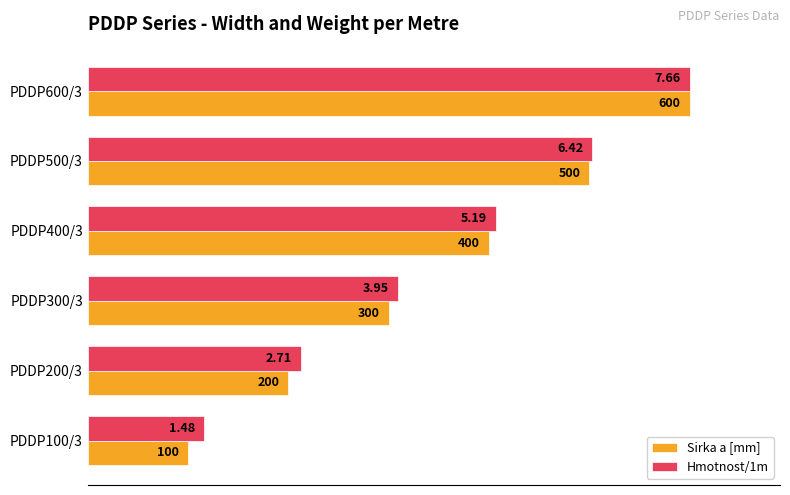

What are all the series names shown in the legend?

Sirka a [mm], Hmotnost/1m